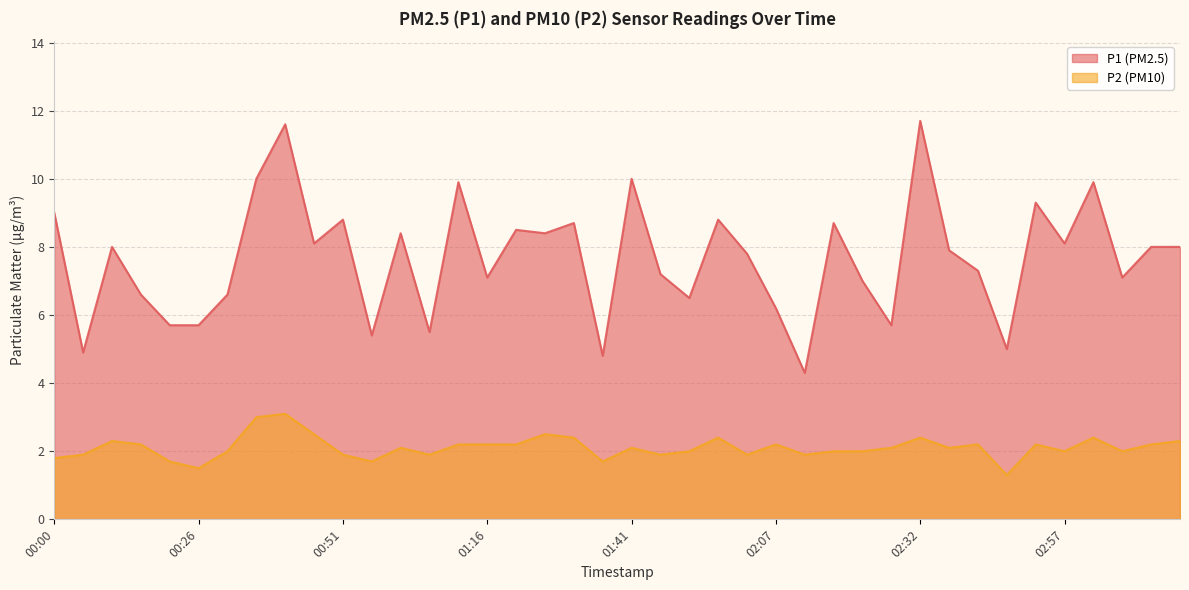

Rank the series by their average value, from lowest to highest.

P2 (PM10), P1 (PM2.5)